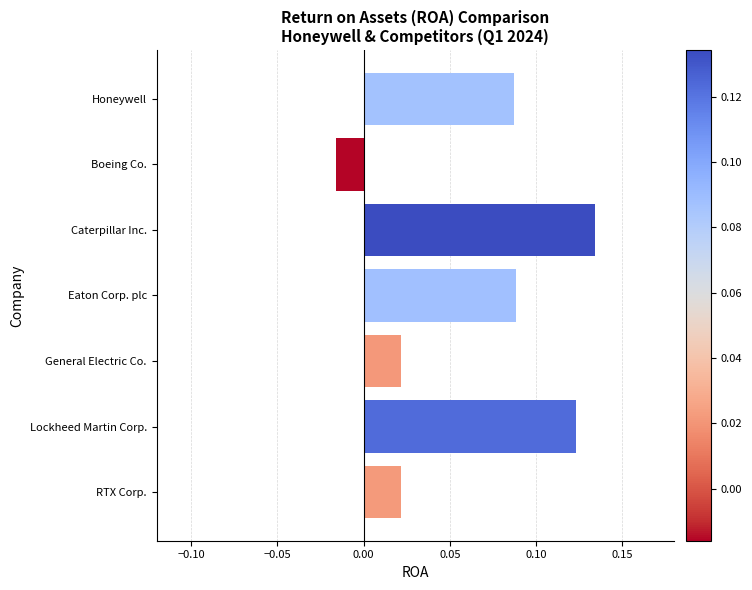

How many values are below zero?

1